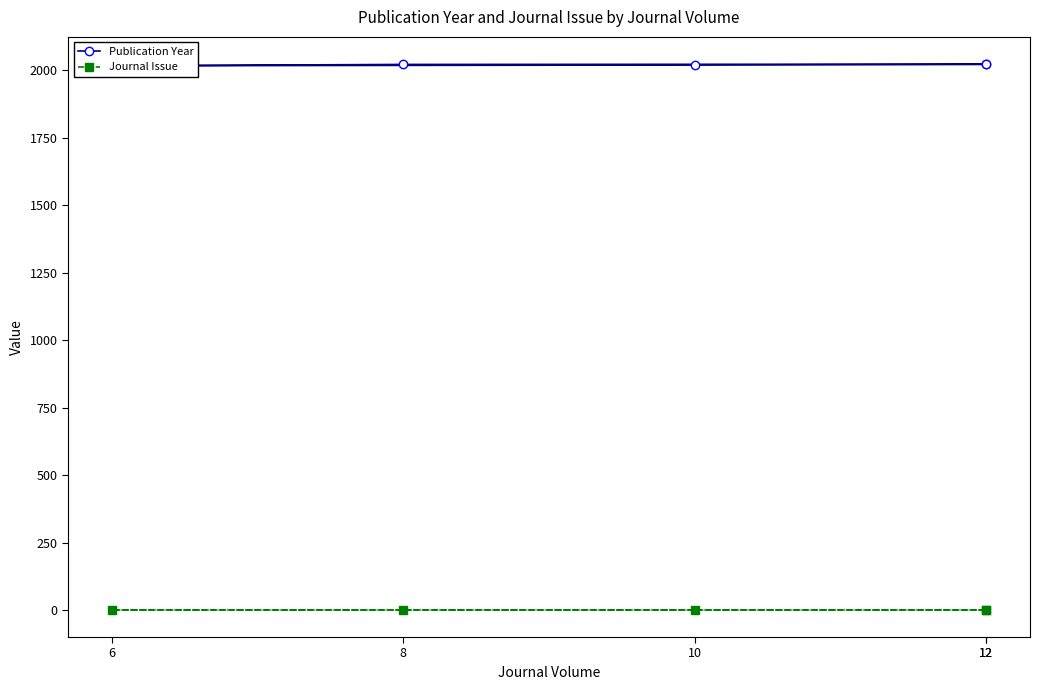

Does the chart have visible grid lines?

No